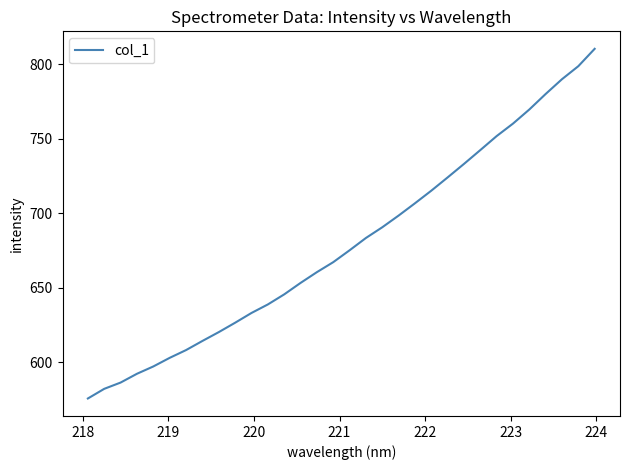

What is the smallest value displayed?

575.8